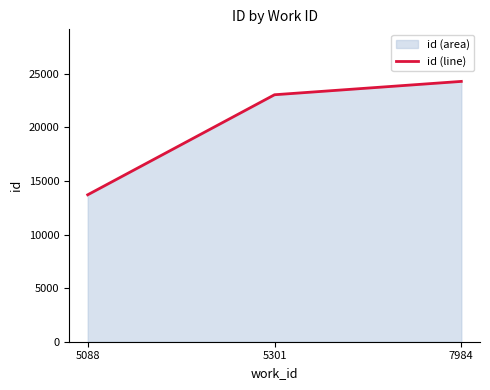

What is the ratio of the value at 5088 to the value at 5301?

0.6